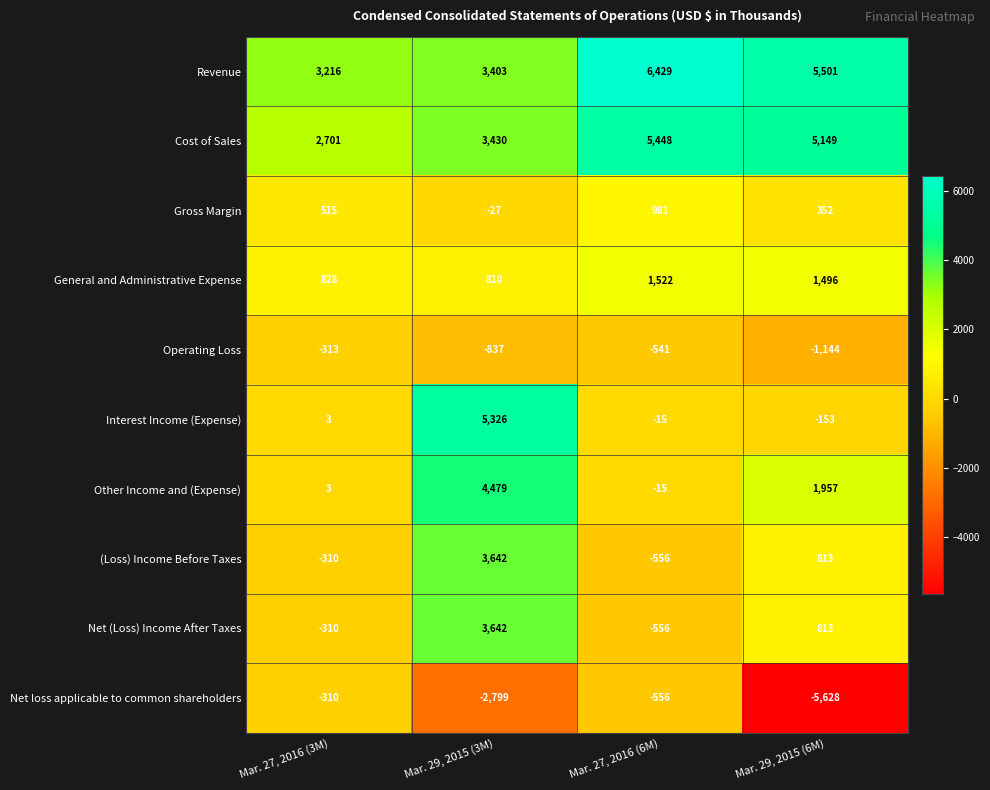

At which label is Other Income and (Expense) closest to 2232?

Mar. 29, 2015 (6M)